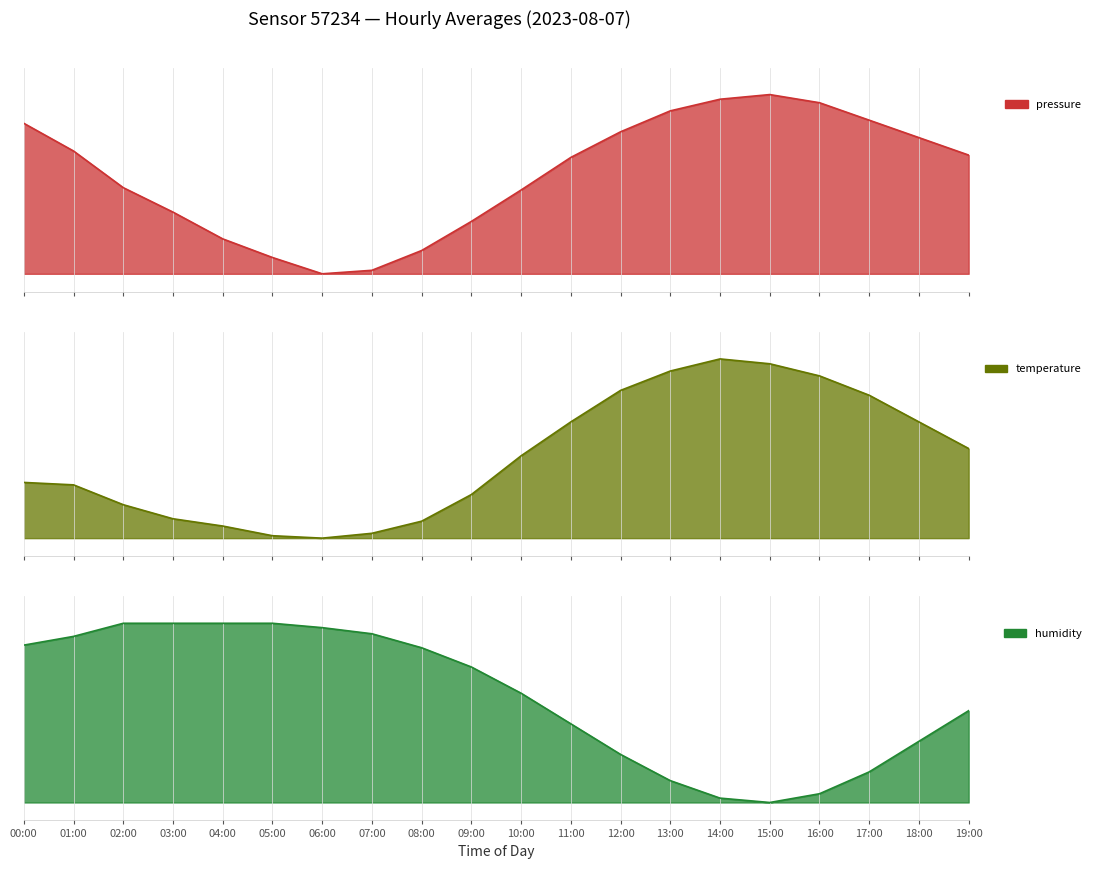

What is the label of the 17th point from the right?

03:00